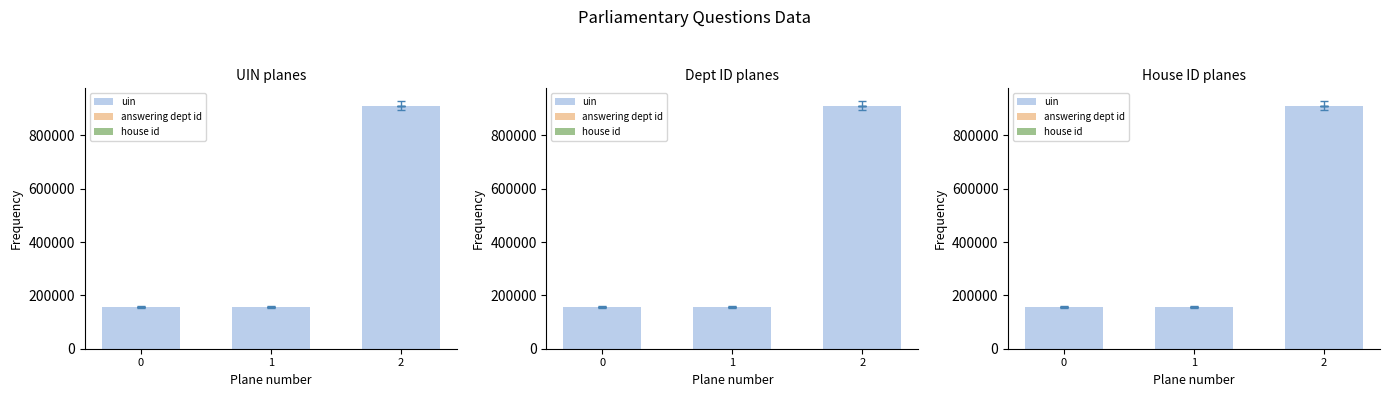

Reading right to left, transcribe all the data shown in this chart.

uin: 911784	156415	157301
answering dept id: 11	211	211
house id: 1	1	1